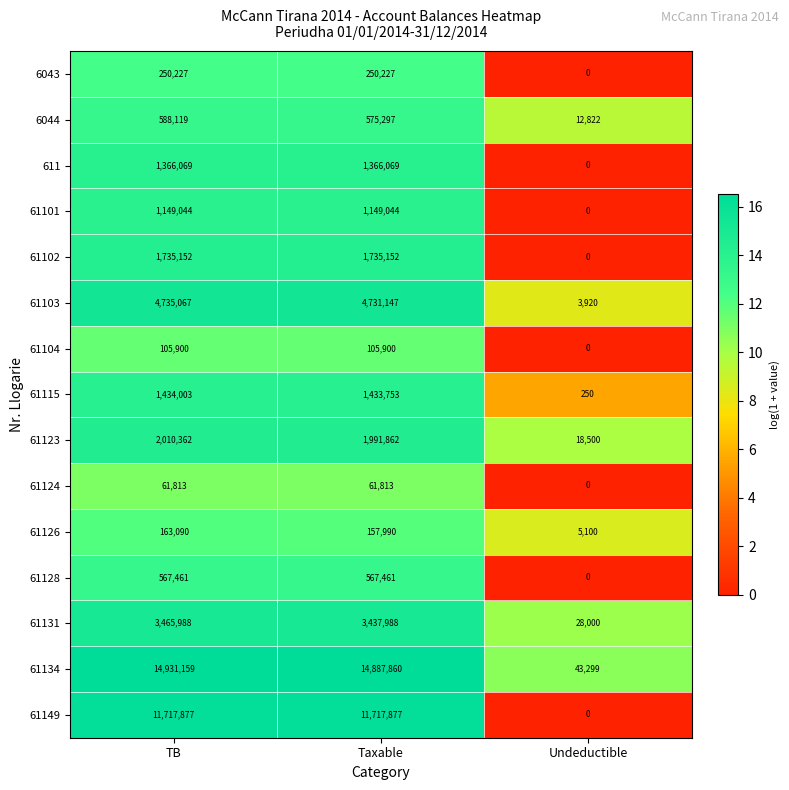

What is the total value across all series at TB?

44281331